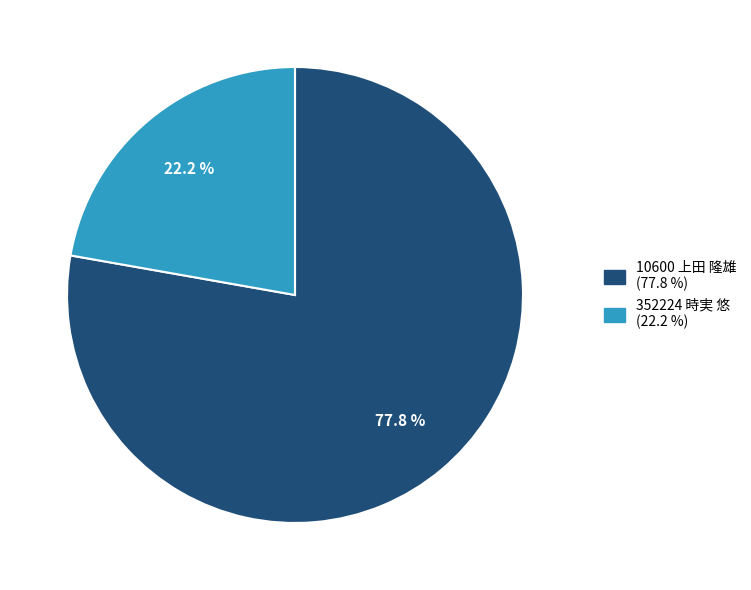

Rank the categories by value from highest to lowest.

10600 上田 隆雄, 352224 時実 悠